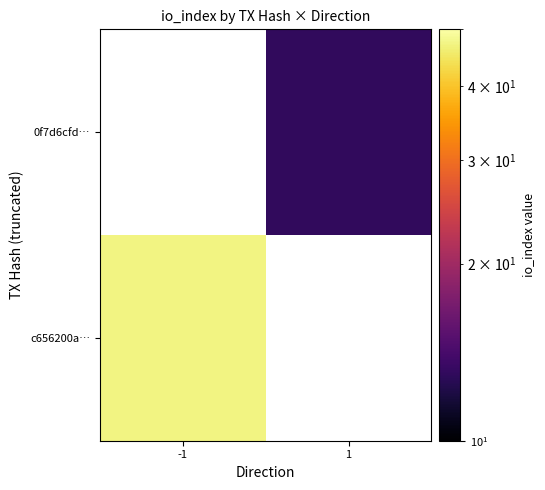

List the labels in order of c656200a… value, largest first.

-1, 1